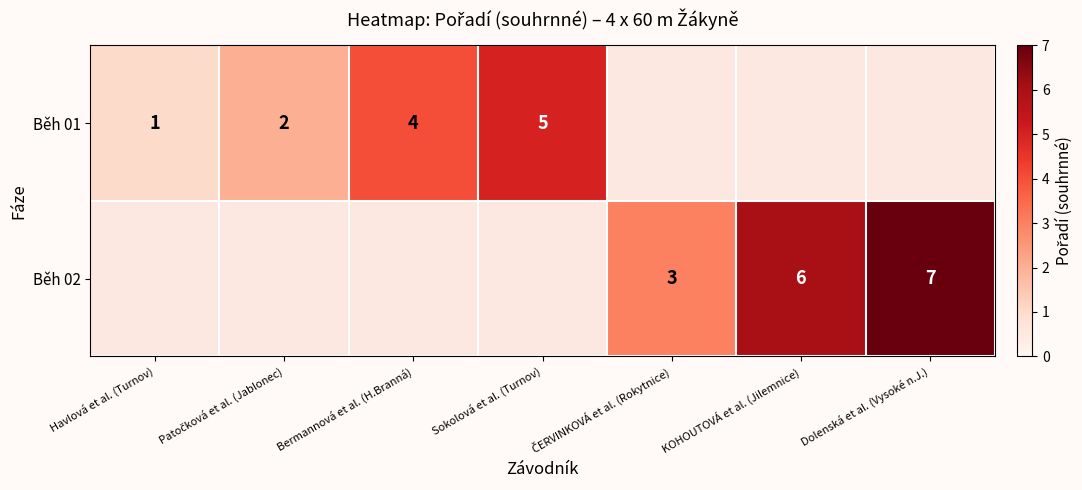

The Běh 01 series shows 1 at Havlová et al. (Turnov). True or false?

True